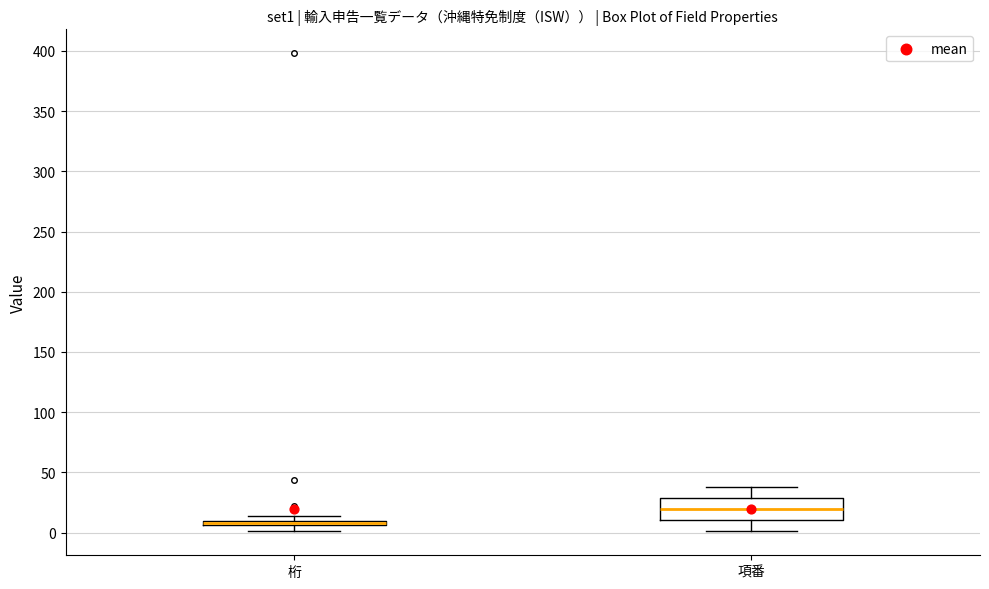

Where is the lower edge of the box for 桁 on the y-axis? The values are not printed on the chart, so give them approximately, as read against the axis.

5